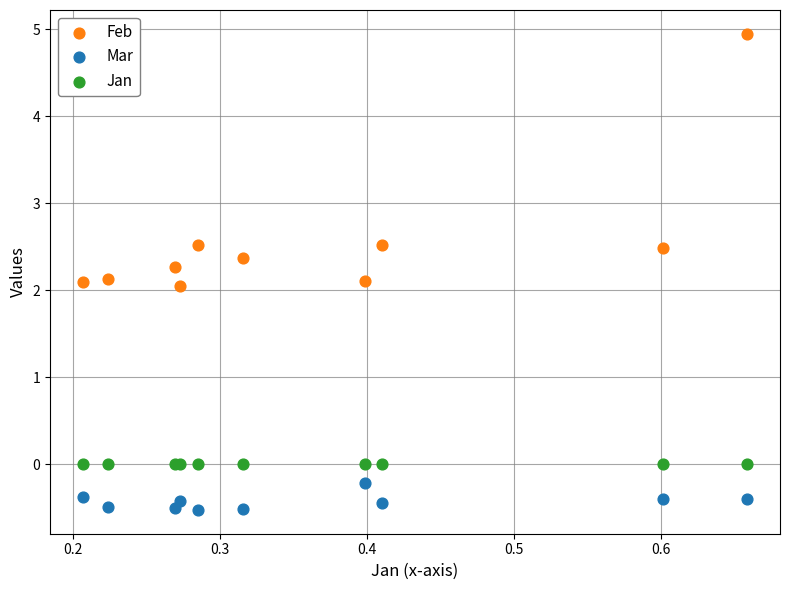

What are all the series names shown in the legend?

Feb, Mar, Jan